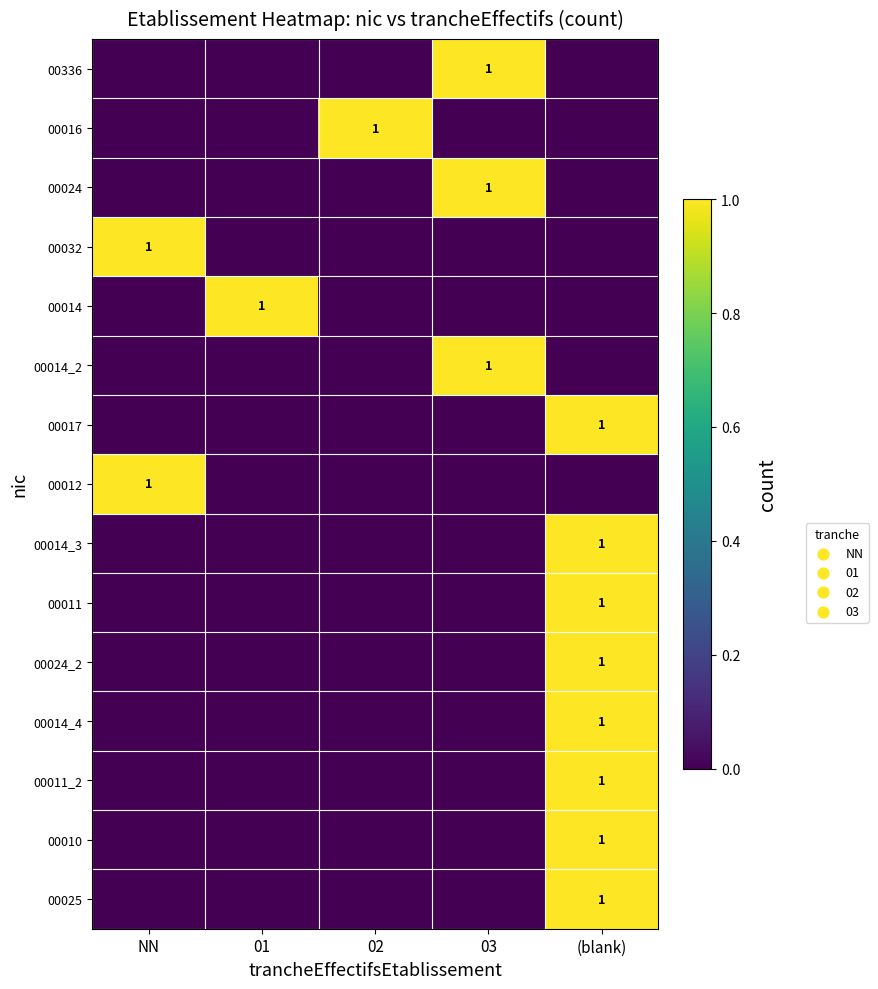

How many categories are shown in the chart?

5